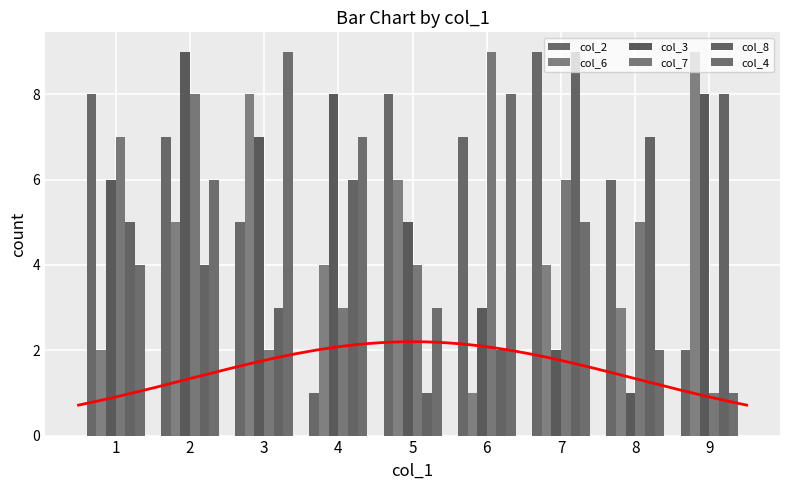

The value of col_4 at 1 is 4. True or false?

True